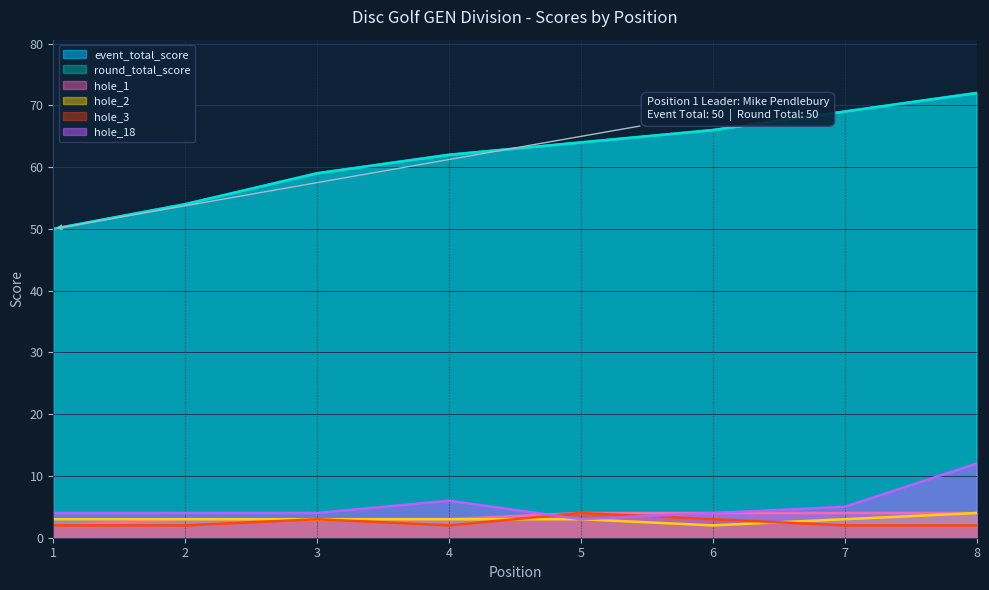

What is the value of the hole_2 point at the 7th from the left?

3